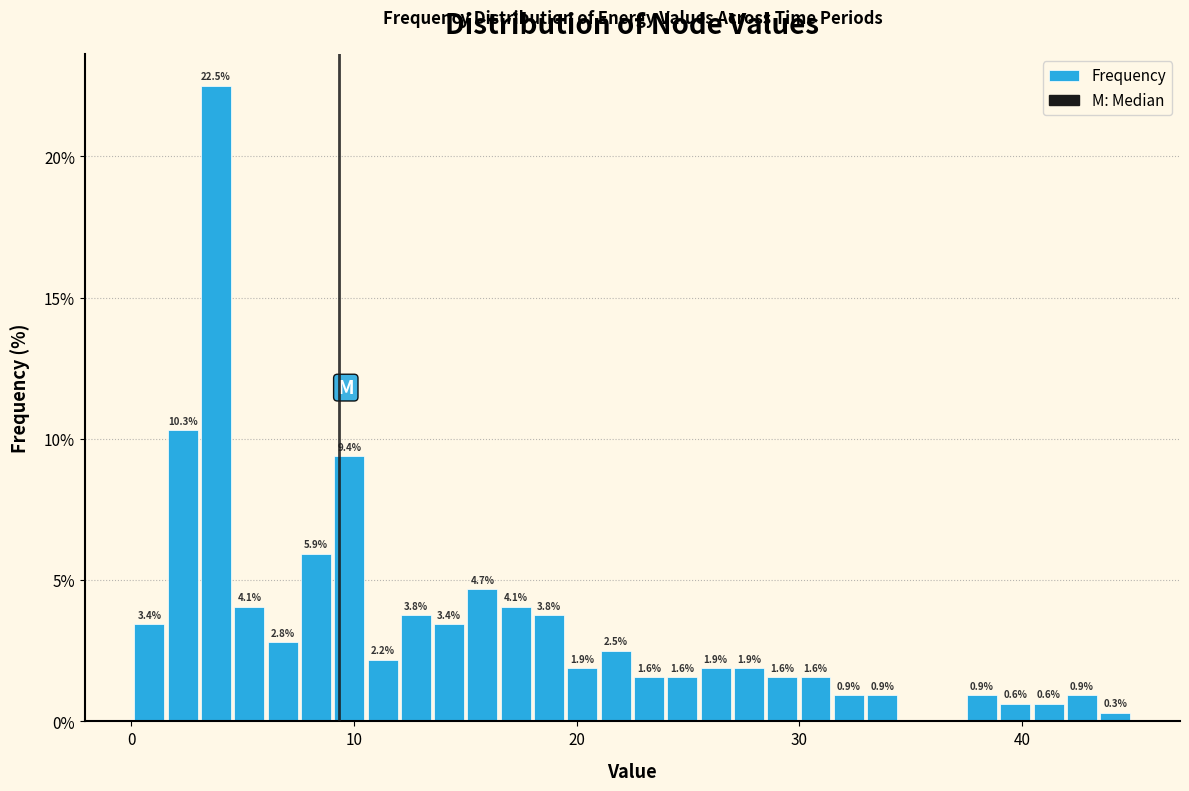

Read against the x-axis, roughly where is the centre of the tallest bar?

4